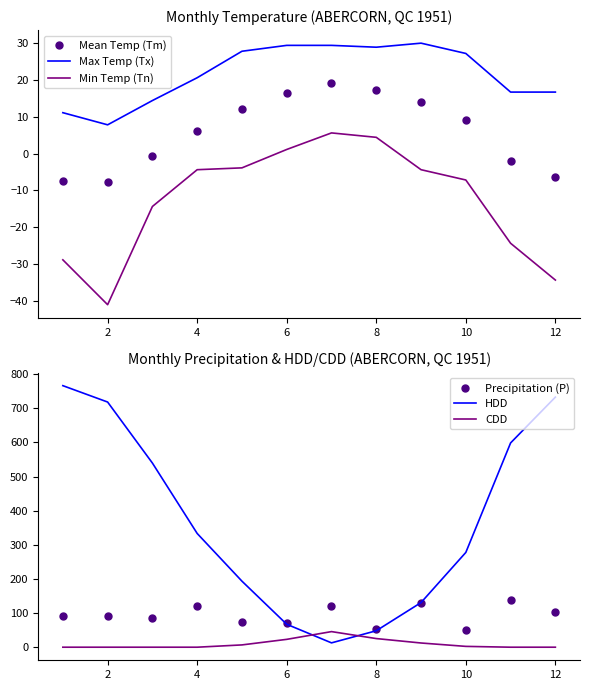

How many data points does each series have?

12